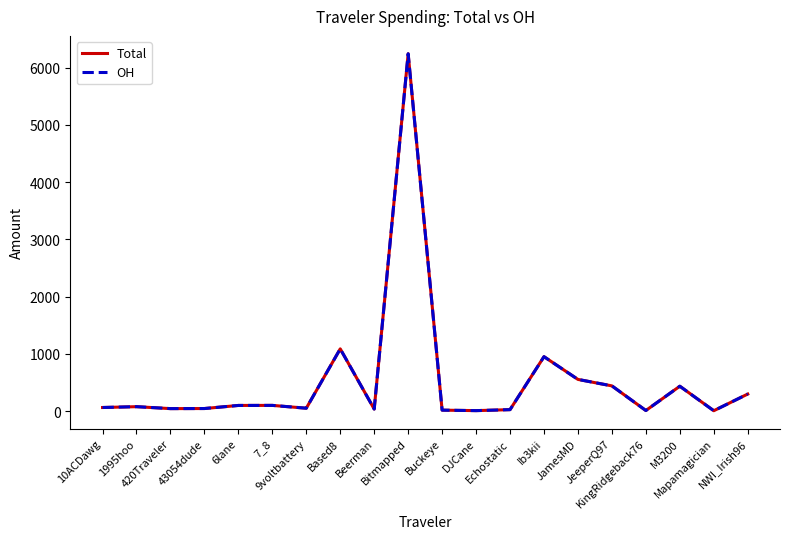

At how many categories does at least one series exceed 246?

7